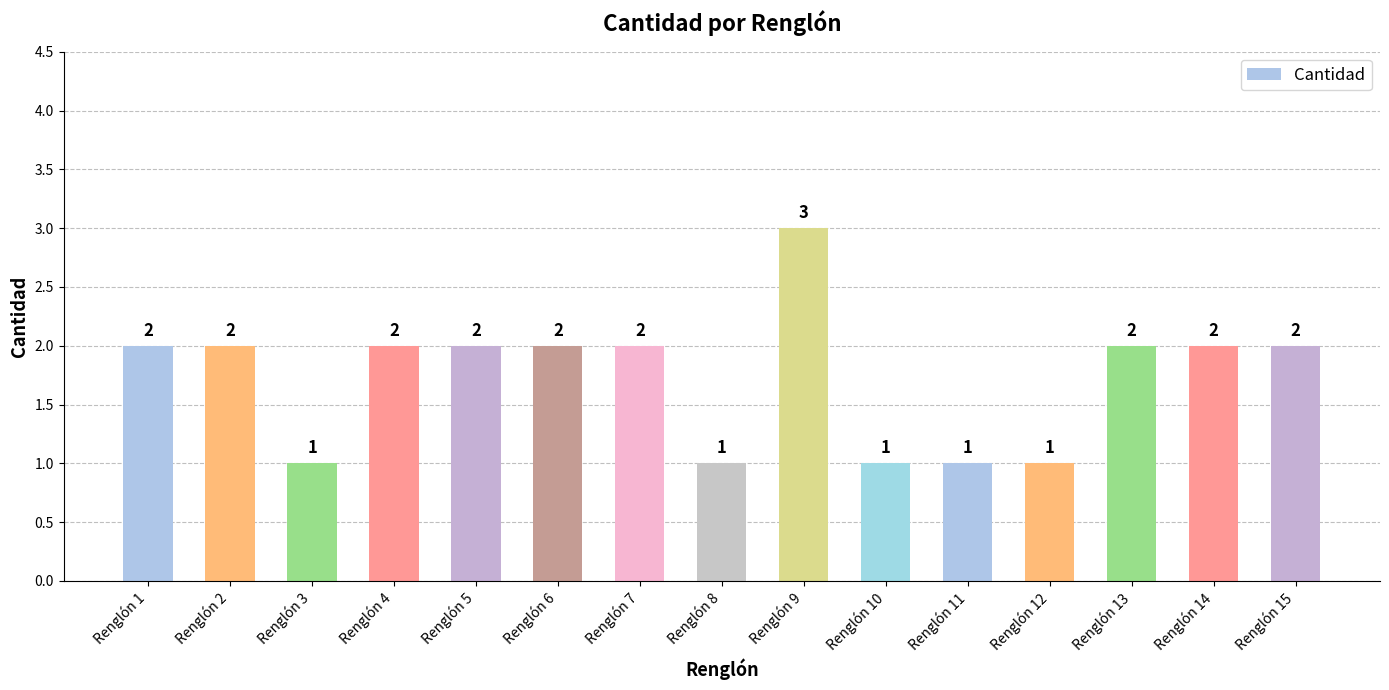

Between Renglón 7 and Renglón 9, which is larger?

Renglón 9